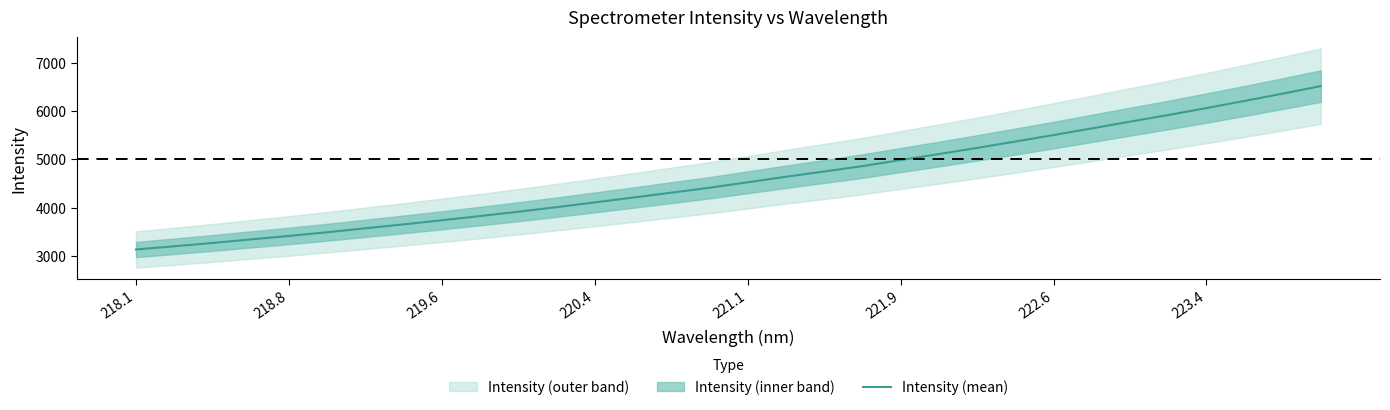

The value at 221.9 is 4986.0. True or false?

True